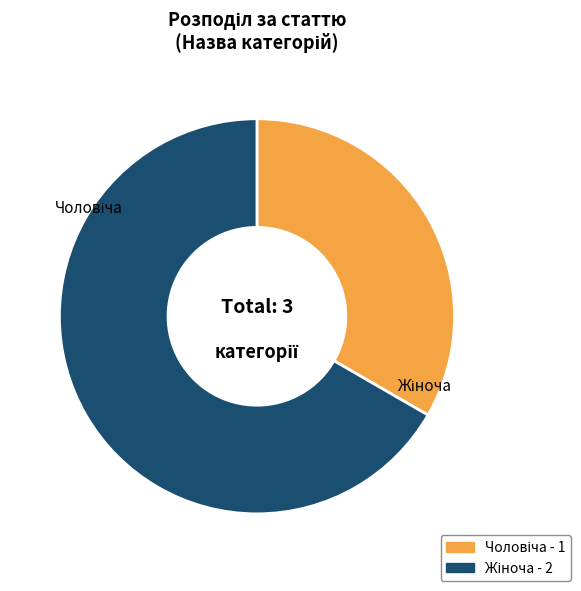

Is there a majority slice in this chart?

Yes